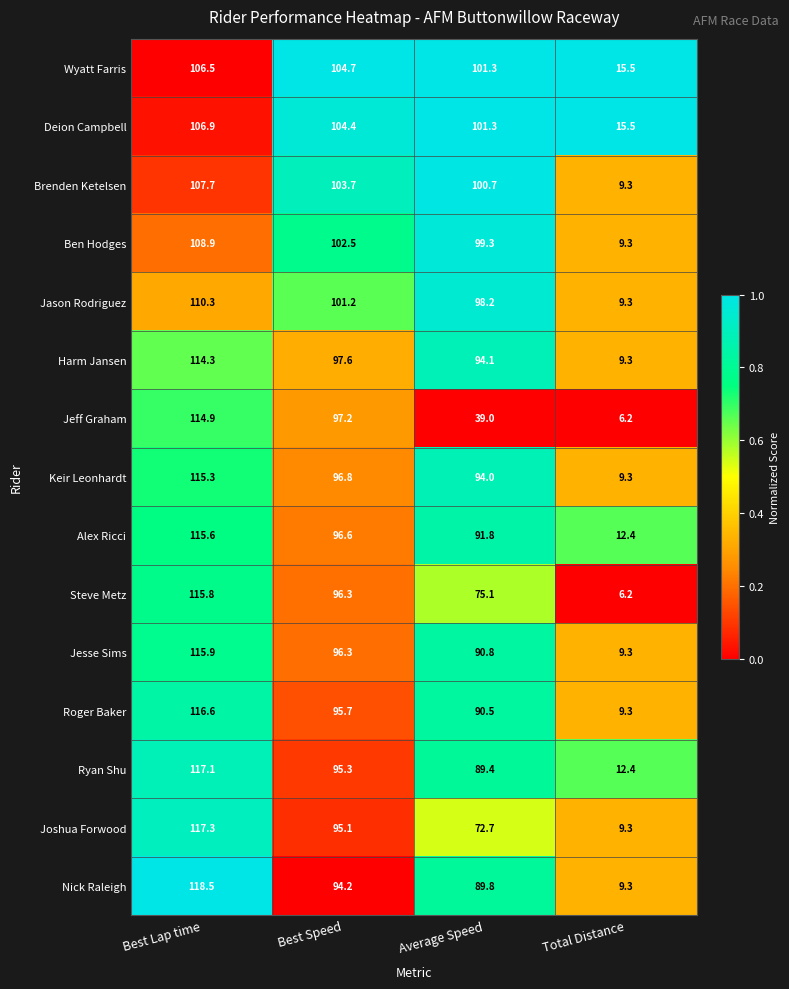

List the series in order of their peak value, lowest first.

Wyatt Farris, Deion Campbell, Brenden Ketelsen, Ben Hodges, Jason Rodriguez, Harm Jansen, Jeff Graham, Keir Leonhardt, Alex Ricci, Steve Metz, Jesse Sims, Roger Baker, Ryan Shu, Joshua Forwood, Nick Raleigh